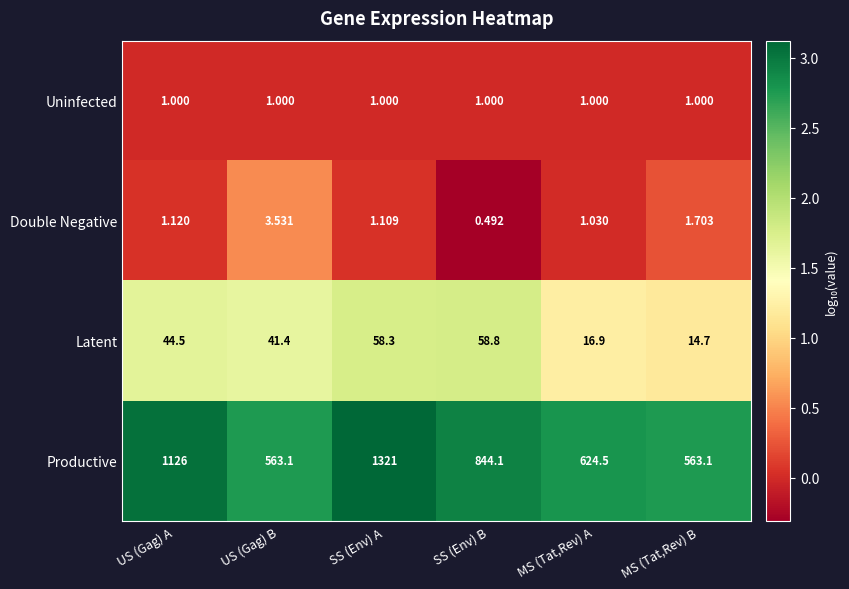

Which series has the largest total across all categories?

Productive